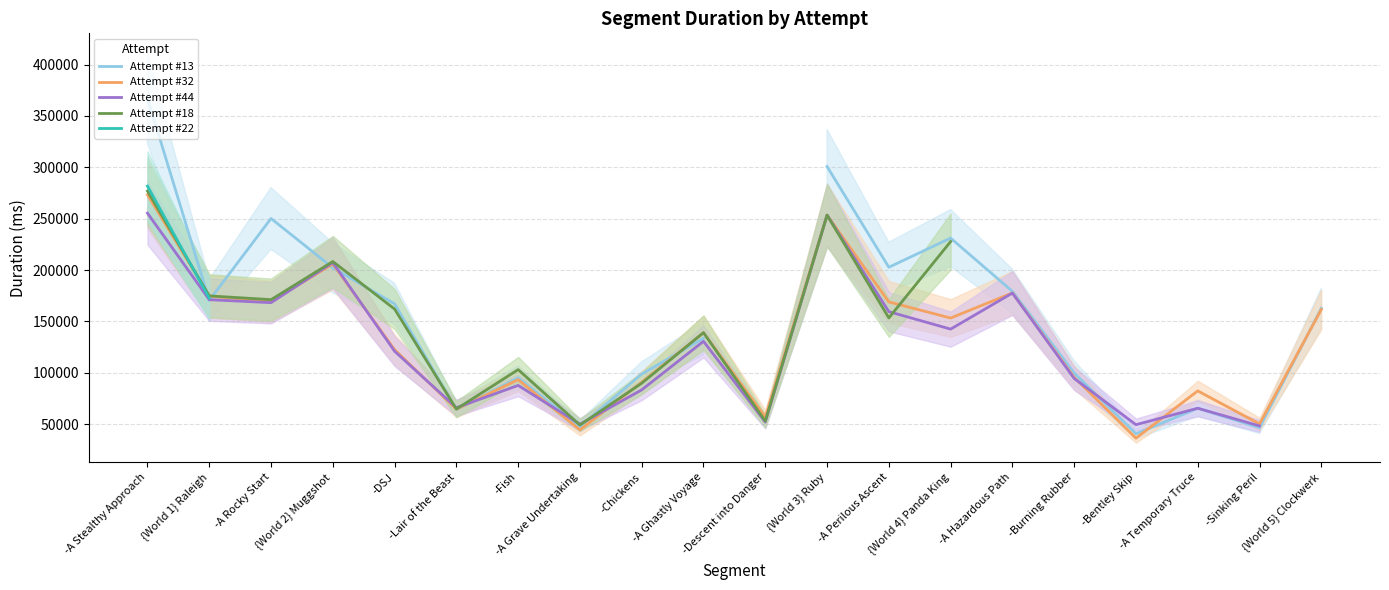

At which category does Attempt #32 reach its first local peak?

{World 2} Muggshot